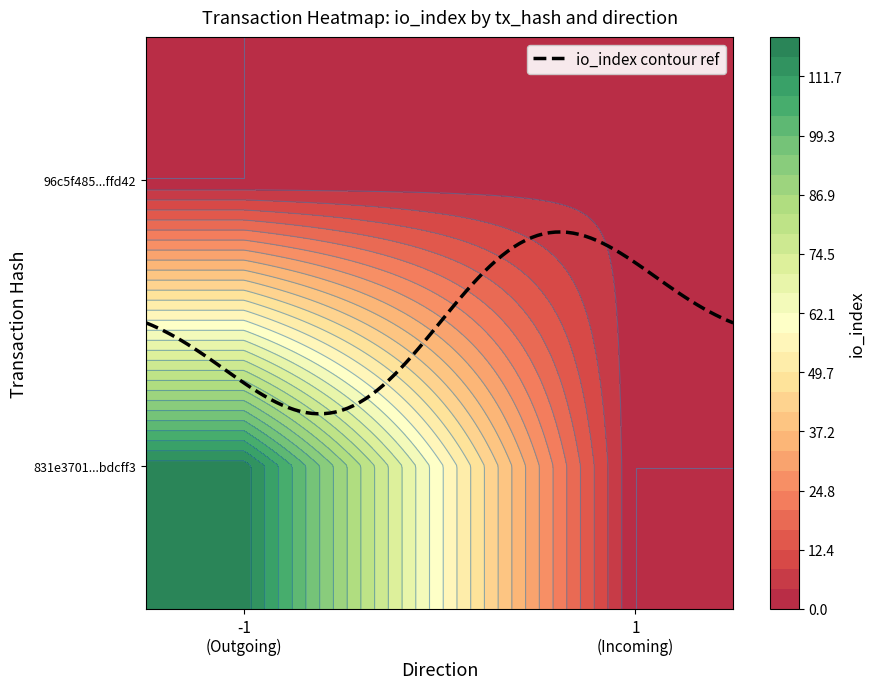

List the series in order of their peak value, highest first.

831e3701c4349714f5c7d7facc645c741bdcff3, 96c5f4852c99d1cca1af14682d9d3bc853ffd42